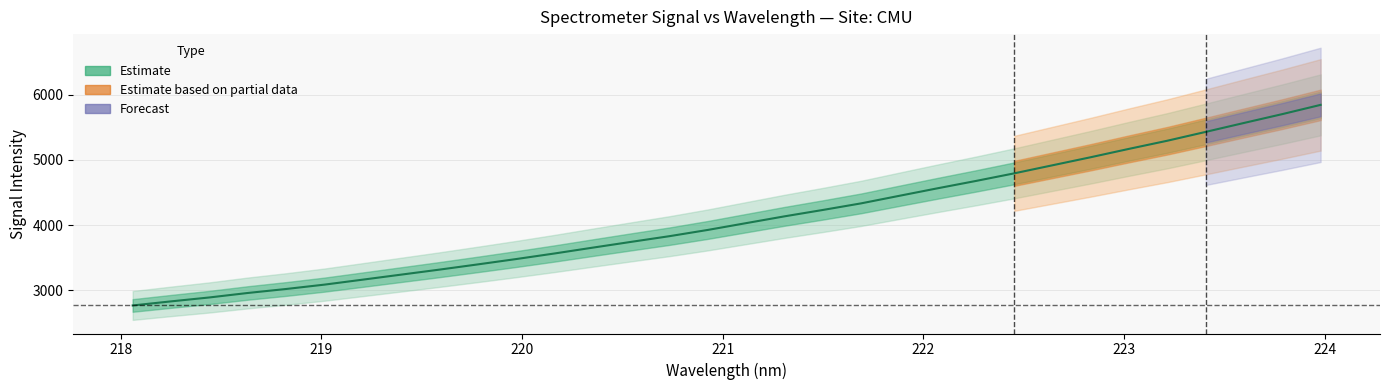

True or false: there are more than 2 points higher than both neighbors.

False